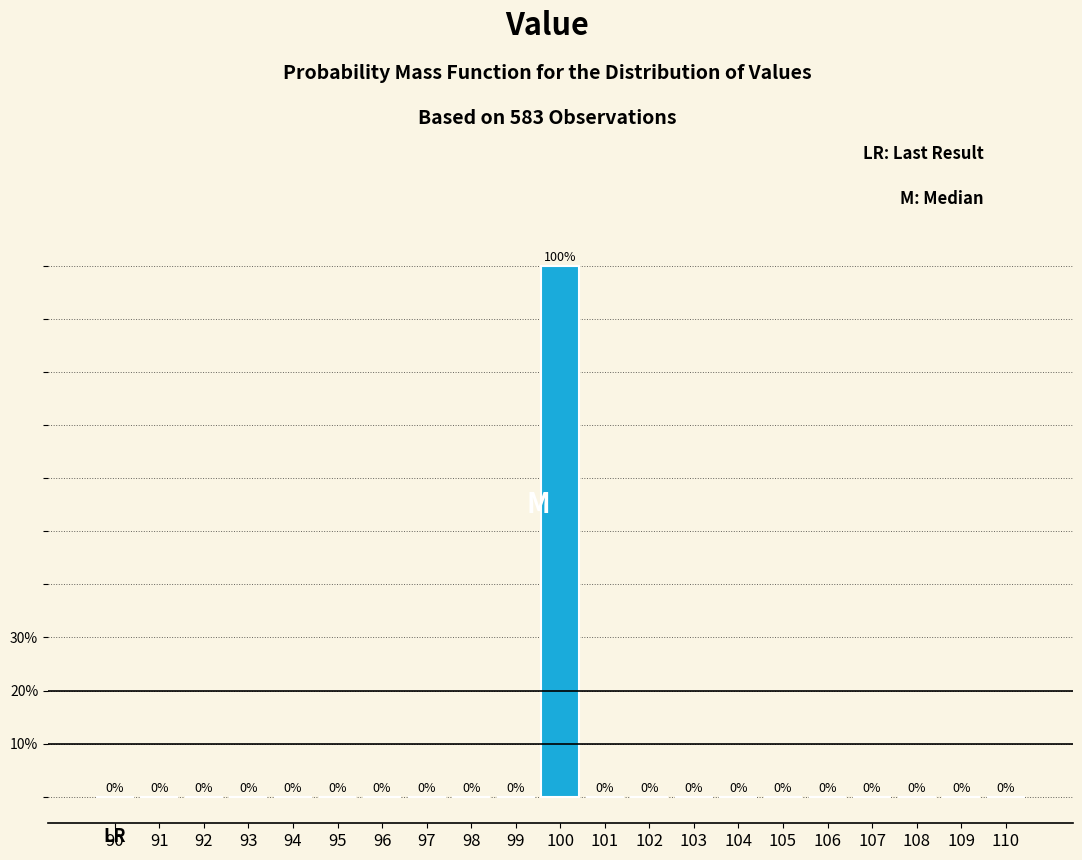

Reading left to right, what are all the values shown in this chart?

90=0	91=0	92=0	93=0	94=0	95=0	96=0	97=0	98=0	99=0	100=100	101=0	102=0	103=0	104=0	105=0	106=0	107=0	108=0	109=0	110=0